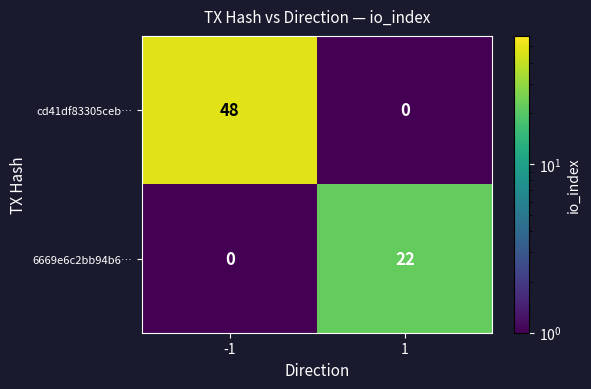

Rank the series at 1 from highest to lowest value.

6669e6c2bb94b6…, cd41df83305ceb…